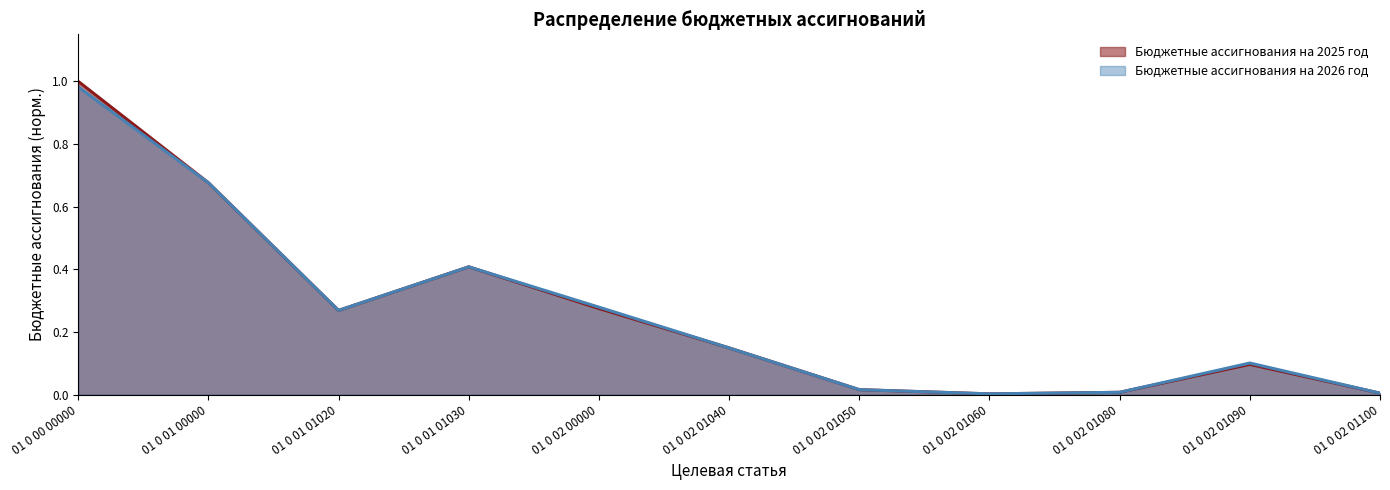

What is the maximum value for Бюджетные ассигнования на 2025 год?

1.0